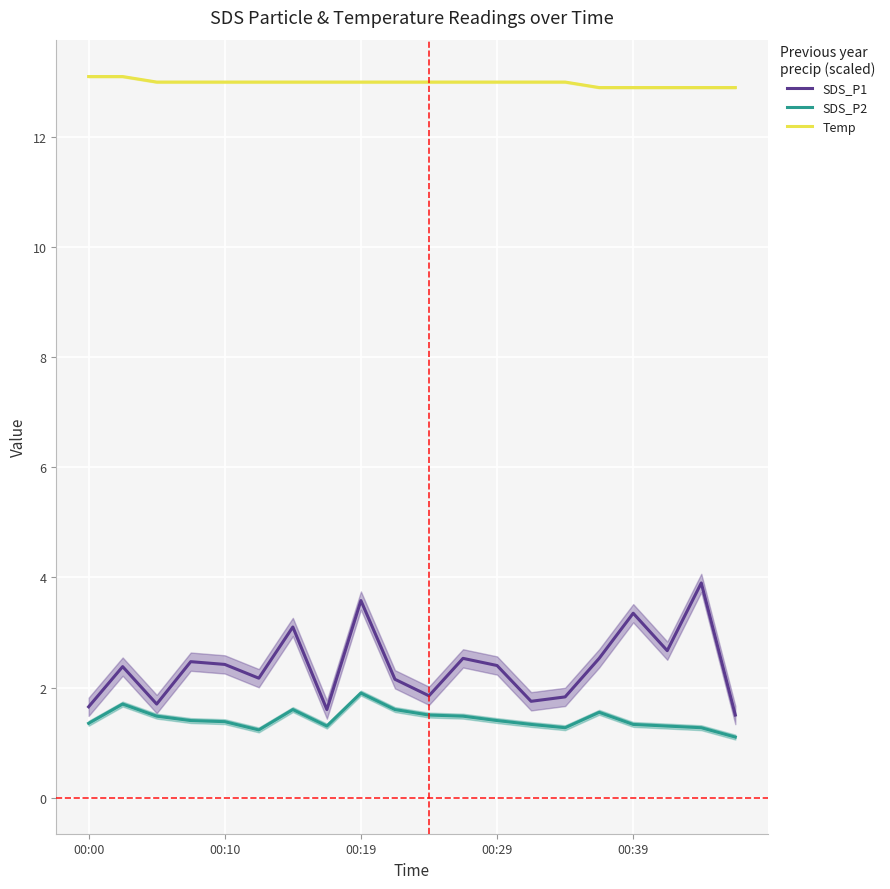

Is it true that Temp equals 22.3 at 17?

False